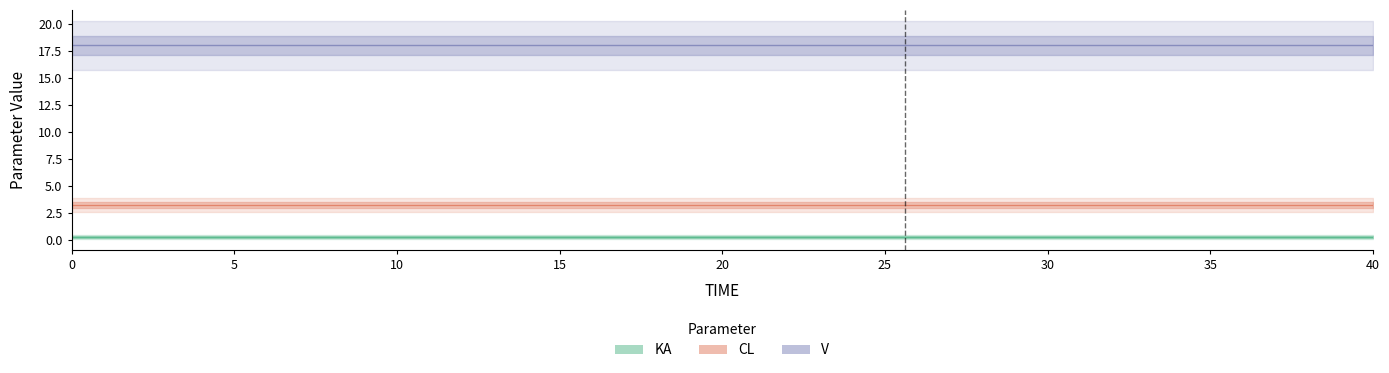

The value of KA at 30 is 0.3. True or false?

True